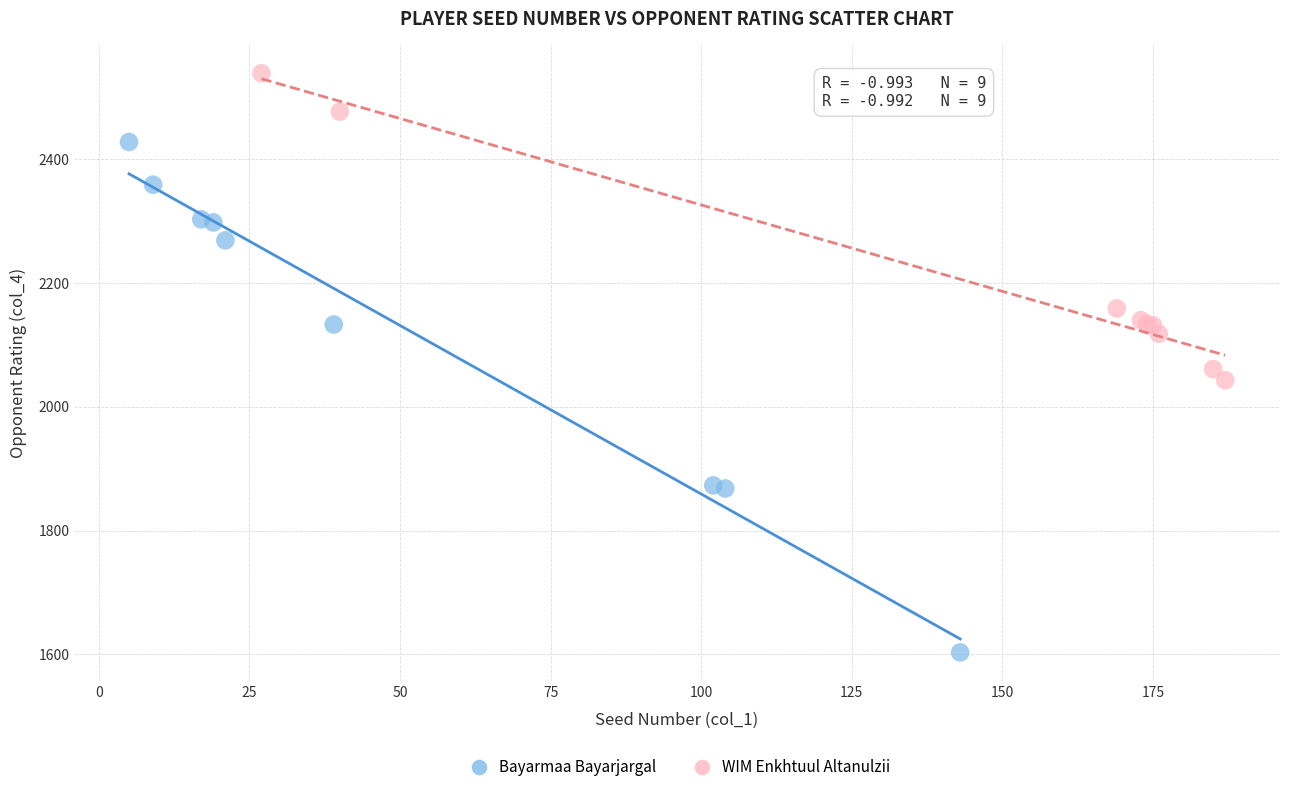

Which series contains the lowest Y value?

Bayarmaa Bayarjargal